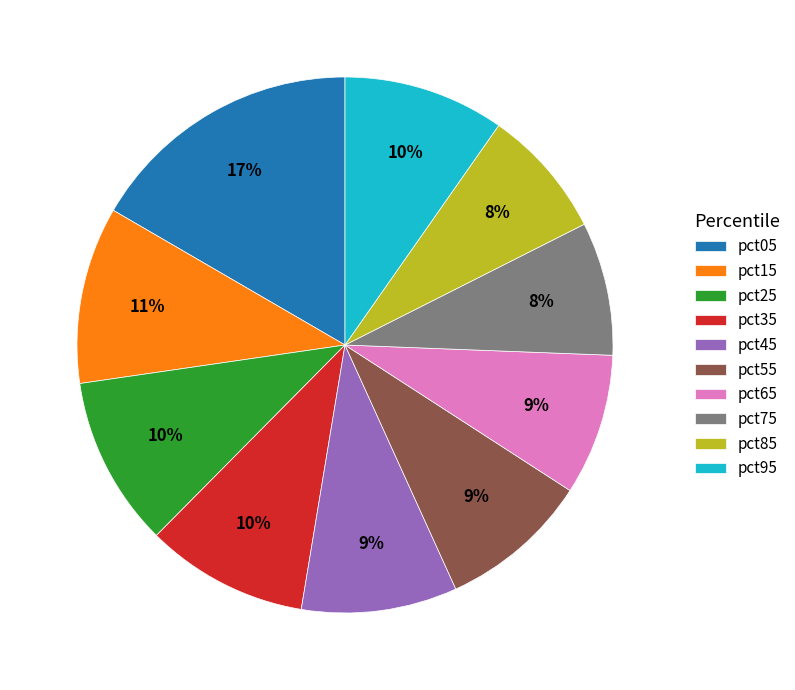

What is the largest slice in the pie chart?

pct05